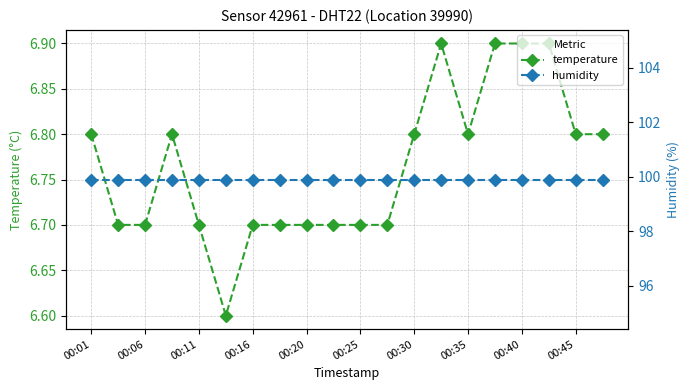

How many lines are shown in the chart?

2